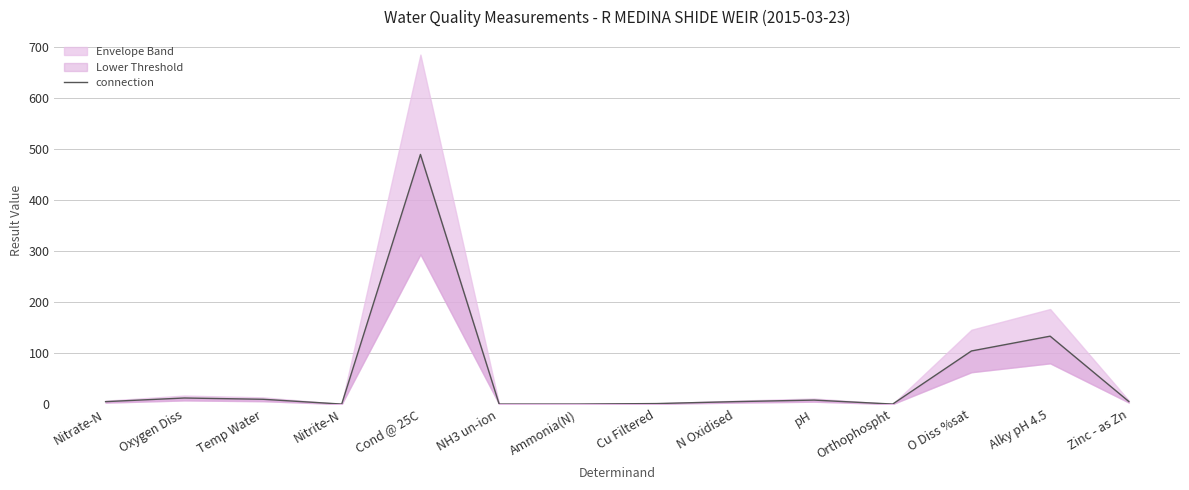

Reading left to right, transcribe all the data shown in this chart.

4.8	11.9	9.4	0.0	489.0	0.0	0.0	1.0	4.8	7.8	0.0	104.0	133.0	5.0